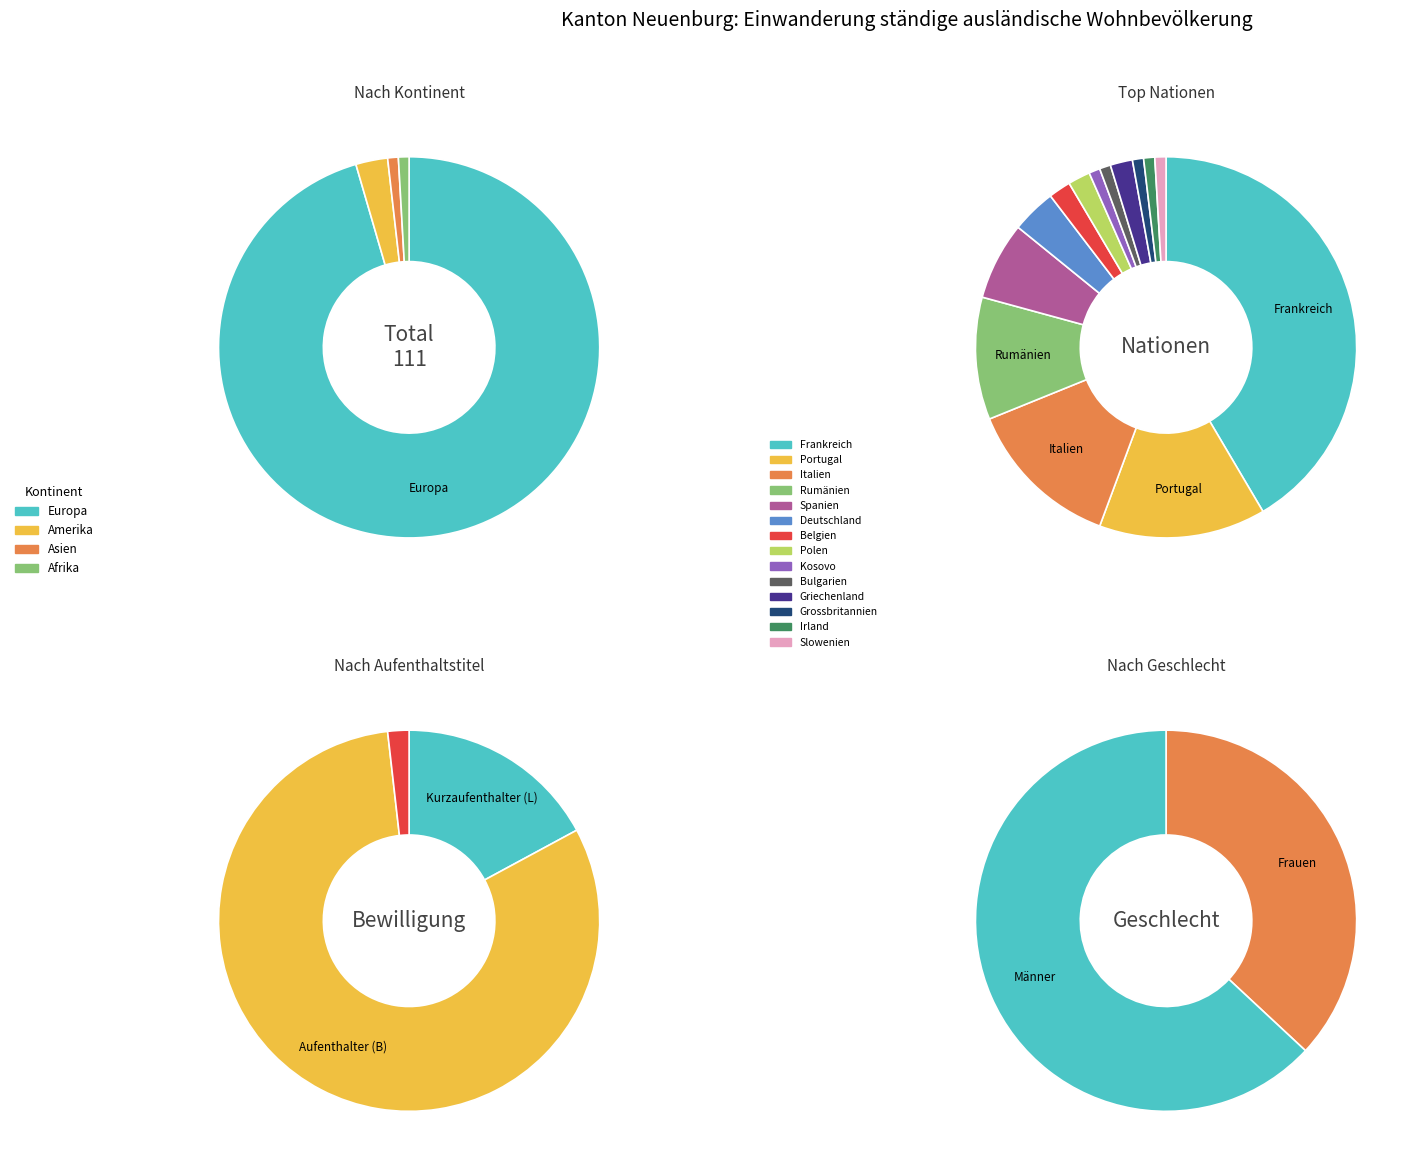

What percentage do Amerika and Afrika together represent?

3.6%